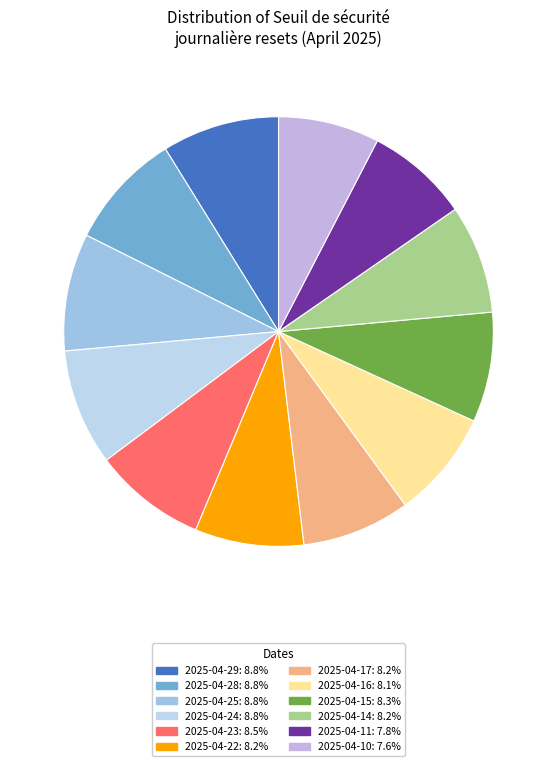

Count the number of slices in the pie.

12